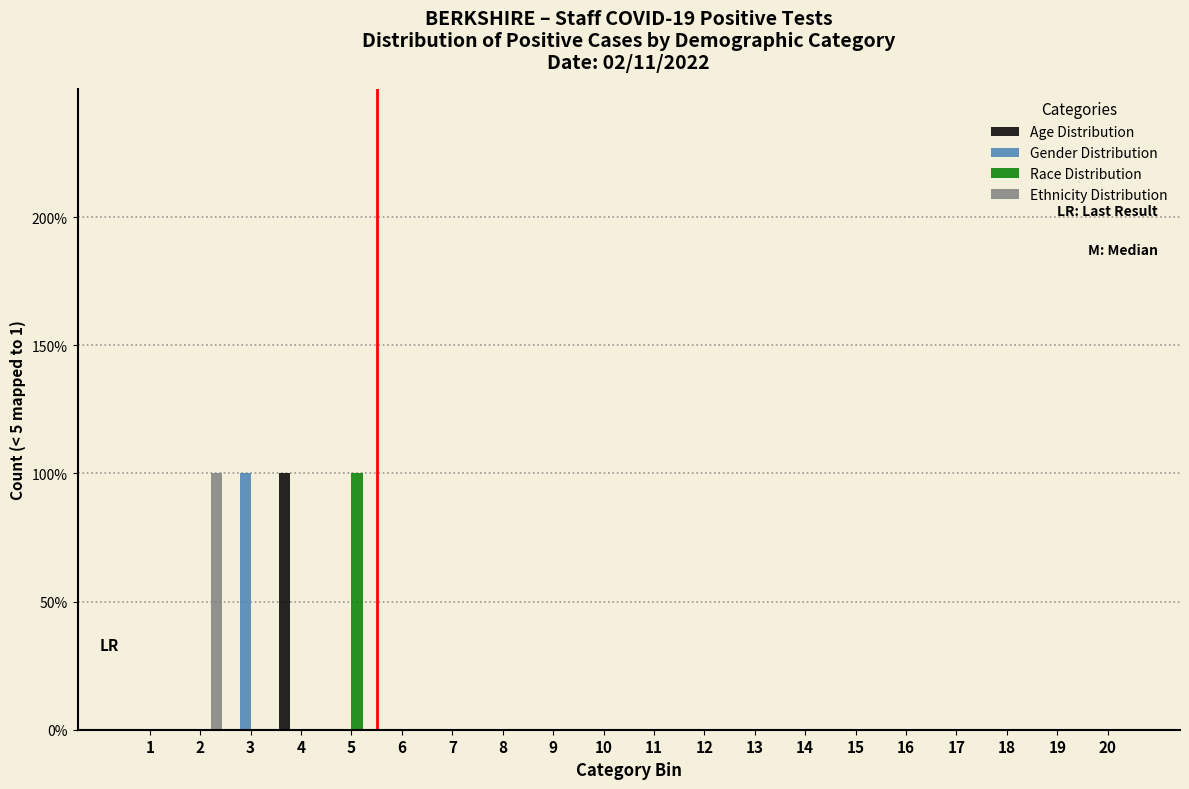

Are the bars grouped side by side (vs. stacked)?

Yes